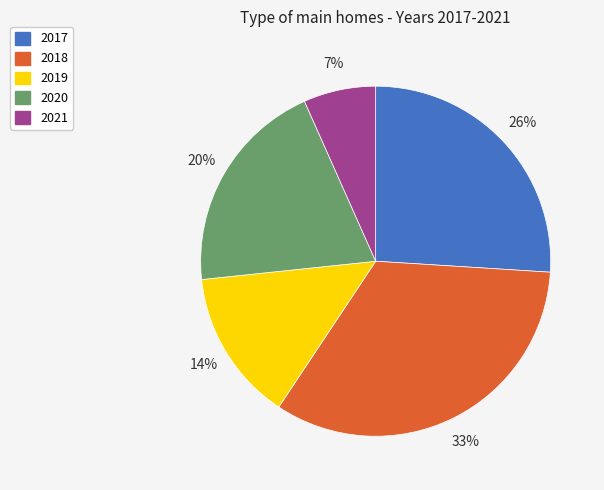

How many slices are in this pie chart?

5